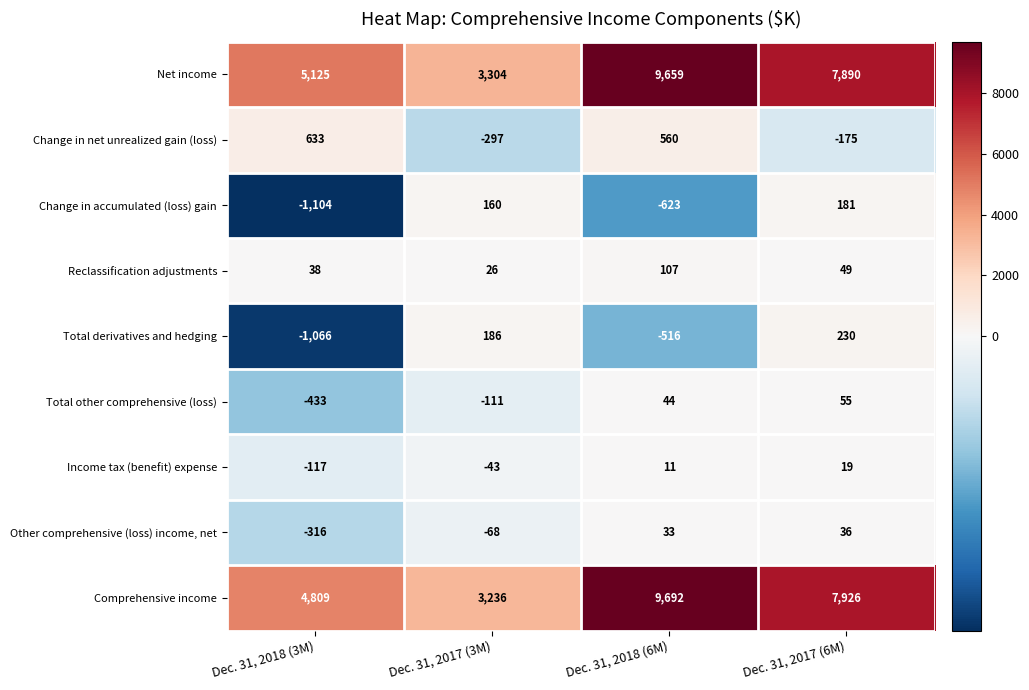

Which series has the largest range (max minus min)?

Comprehensive income